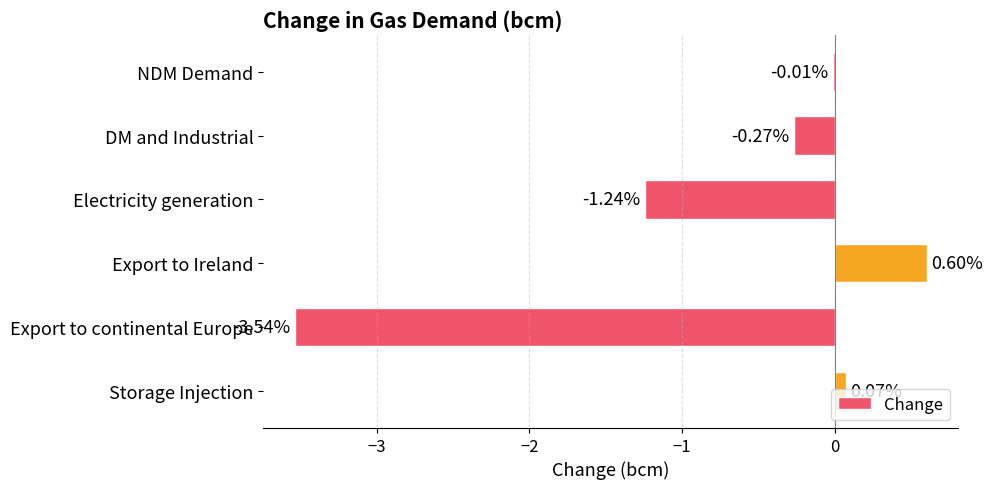

What is the sum of the values at Electricity generation and Export to continental Europe?

-4.8